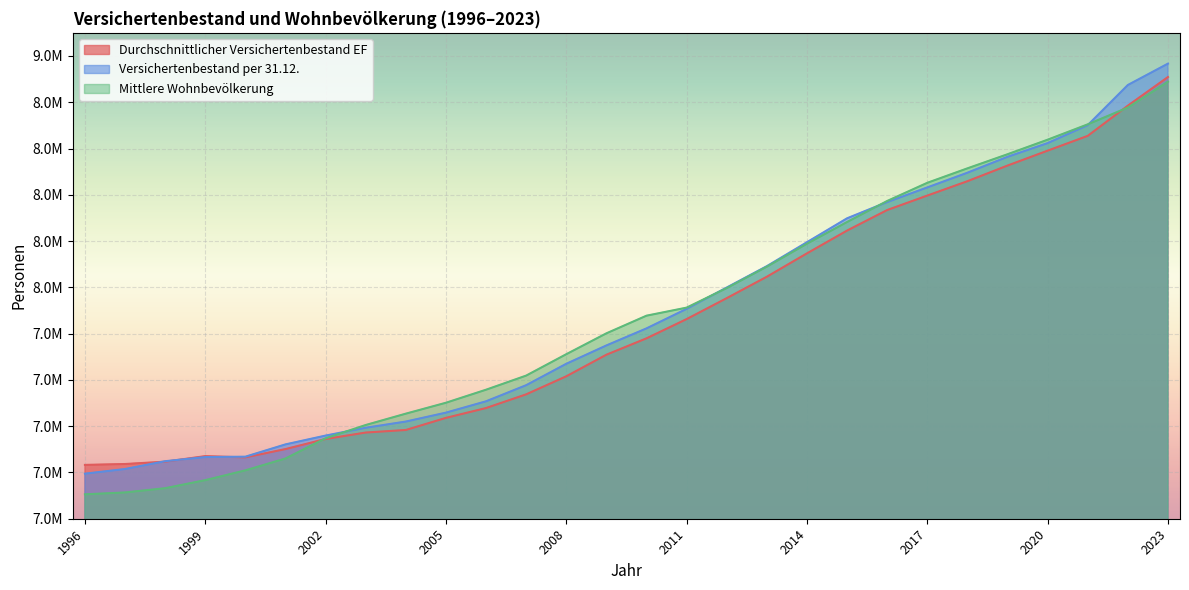

Which label corresponds to the smallest value in the chart?

1996